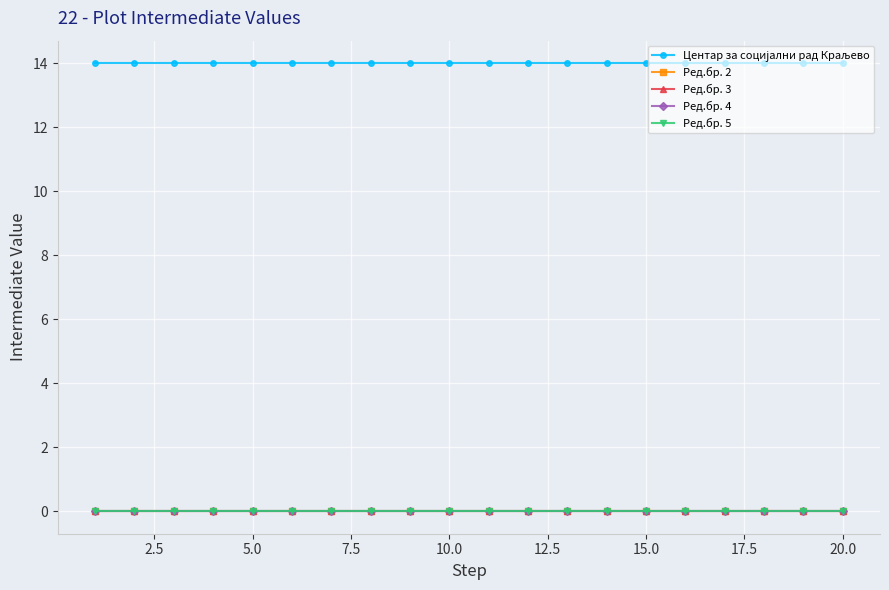

Reading left to right, transcribe all the data shown in this chart.

Центар за социјални рад Краљево: 14	14	14	14	14	14	14	14	14	14	14	14	14	14	14	14	14	14	14	14
Ред.бр. 2: 0	0	0	0	0	0	0	0	0	0	0	0	0	0	0	0	0	0	0	0
Ред.бр. 3: 0	0	0	0	0	0	0	0	0	0	0	0	0	0	0	0	0	0	0	0
Ред.бр. 4: 0	0	0	0	0	0	0	0	0	0	0	0	0	0	0	0	0	0	0	0
Ред.бр. 5: 0	0	0	0	0	0	0	0	0	0	0	0	0	0	0	0	0	0	0	0